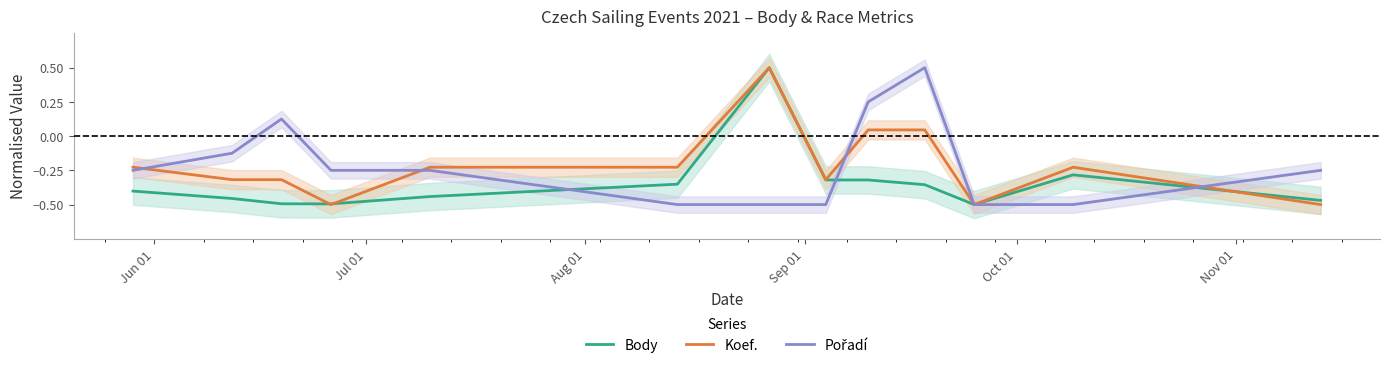

The Pořadí series shows -0.3 at Jun 01. True or false?

False